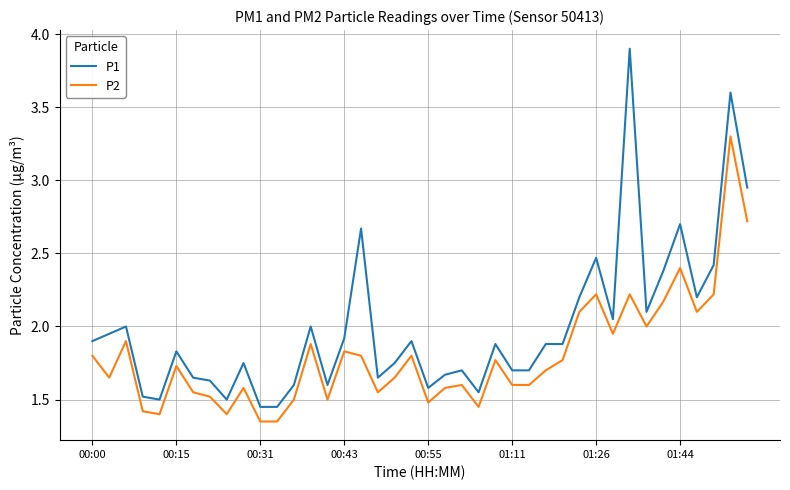

True or false: P2 and P1 cross at least once.

False